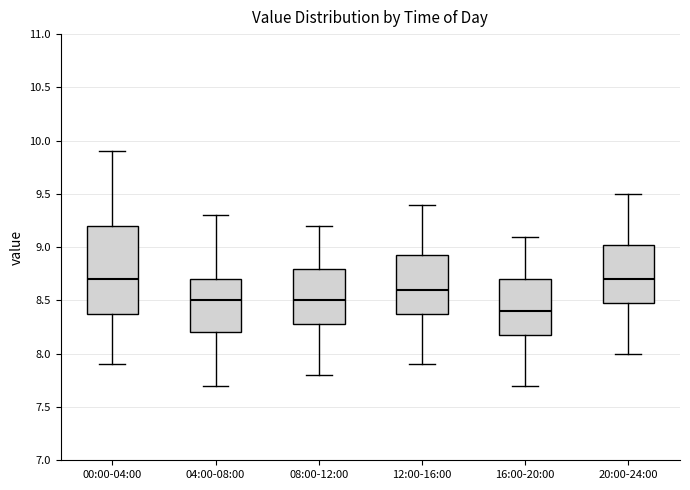

Reading left to right, transcribe this box plot: for each box, give where its median line is, the range the box spans, and where its two whiskers end, as read against the y-axis. The values are not printed on the chart, so give them approximately, as read against the axis.

00:00-04:00: median 8.70, box 8.40 to 9.20, whiskers 7.90 to 9.90
04:00-08:00: median 8.50, box 8.20 to 8.70, whiskers 7.70 to 9.30
08:00-12:00: median 8.50, box 8.30 to 8.80, whiskers 7.80 to 9.20
12:00-16:00: median 8.60, box 8.40 to 8.95, whiskers 7.90 to 9.40
16:00-20:00: median 8.40, box 8.20 to 8.70, whiskers 7.70 to 9.10
20:00-24:00: median 8.70, box 8.50 to 9.05, whiskers 8.00 to 9.50